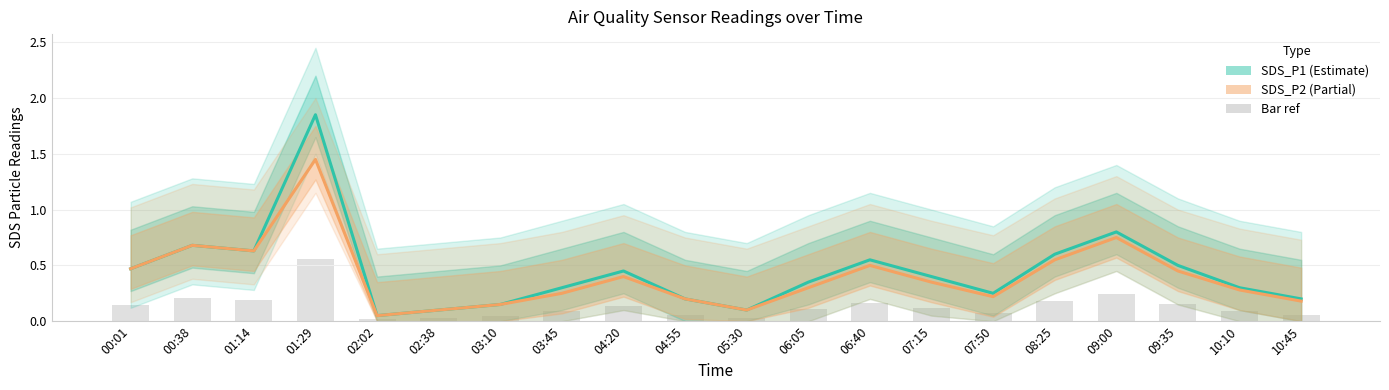

What is the difference between the highest and lowest values at 01:29?

1.3